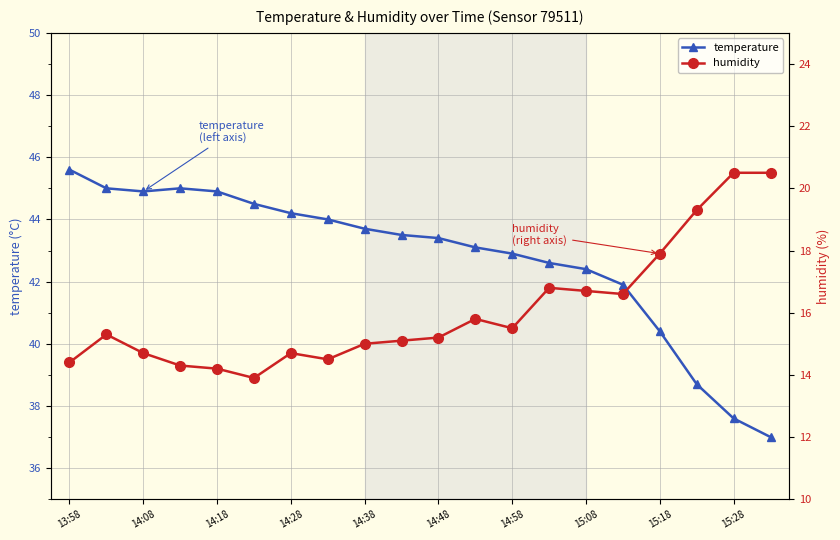

Is it true that humidity equals 19.3 at 17?

True